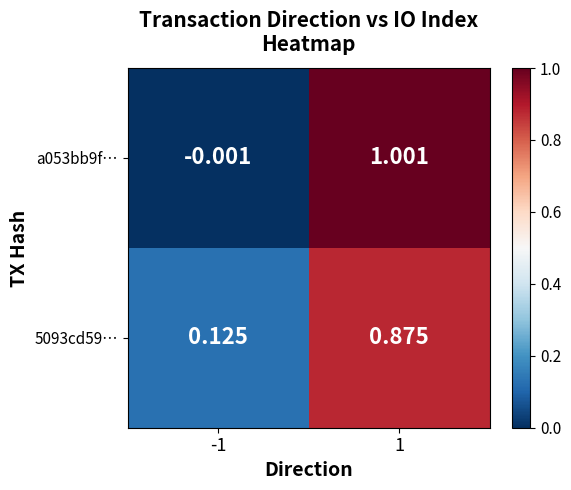

Is the value of 5093cd59… at -1 greater than the value of a053bb9f… at 1?

No